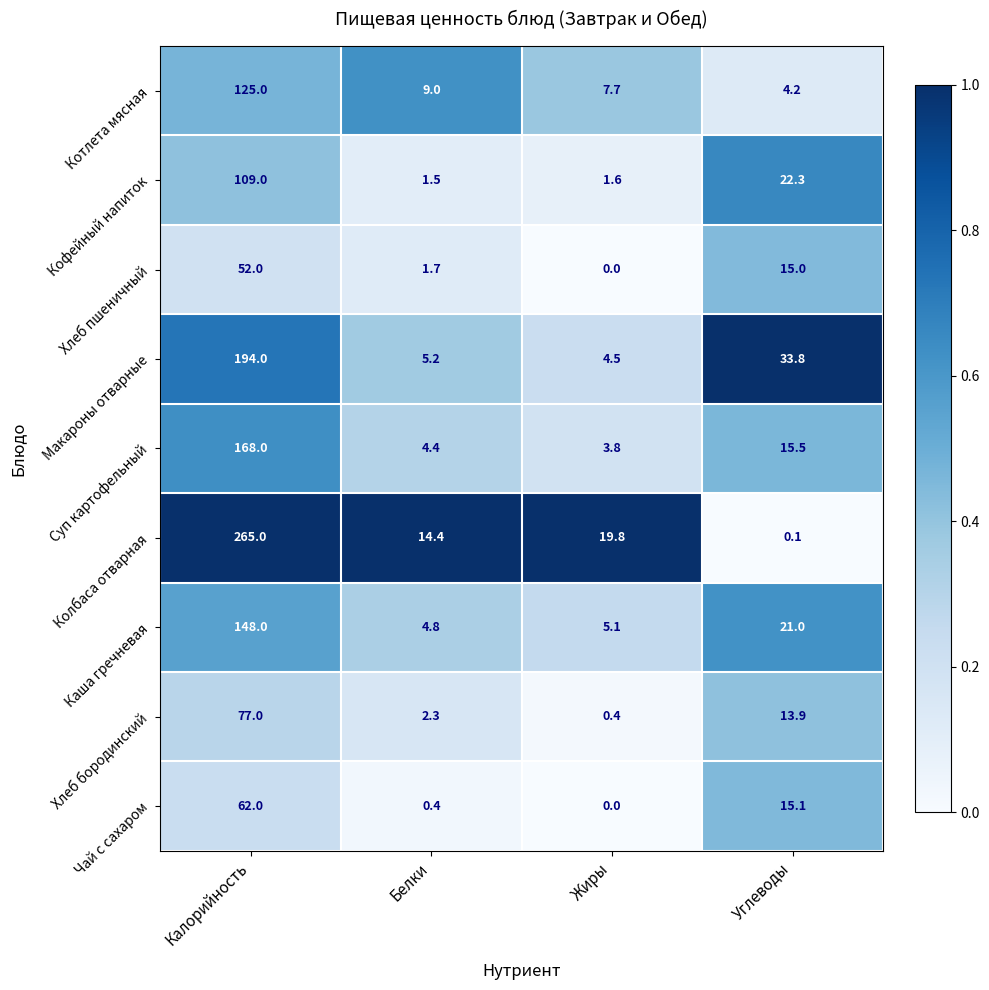

What is the difference between the maximum and minimum values in the Хлеб пшеничный series?

52.0